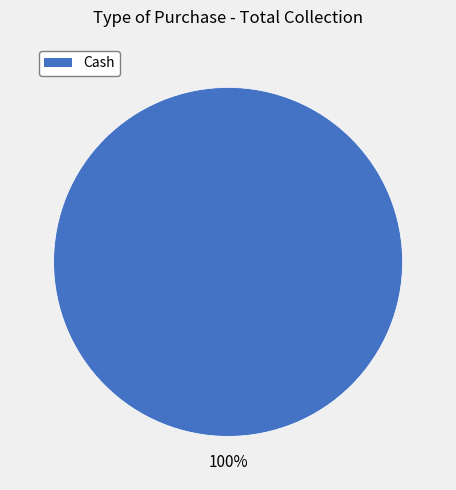

Does any single category account for the majority?

Yes